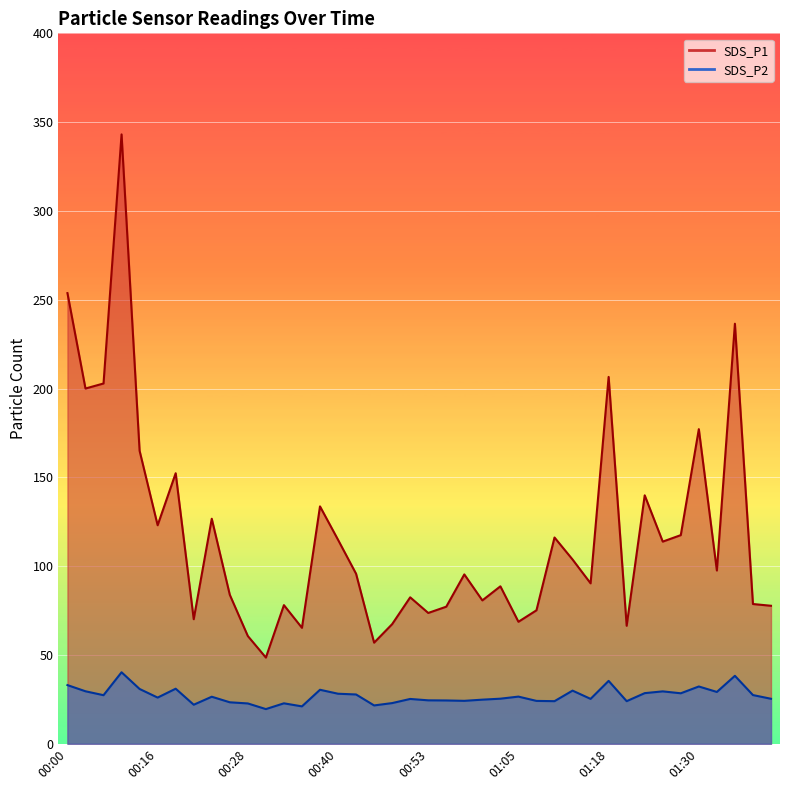

What are all the series names shown in the legend?

SDS_P1, SDS_P2